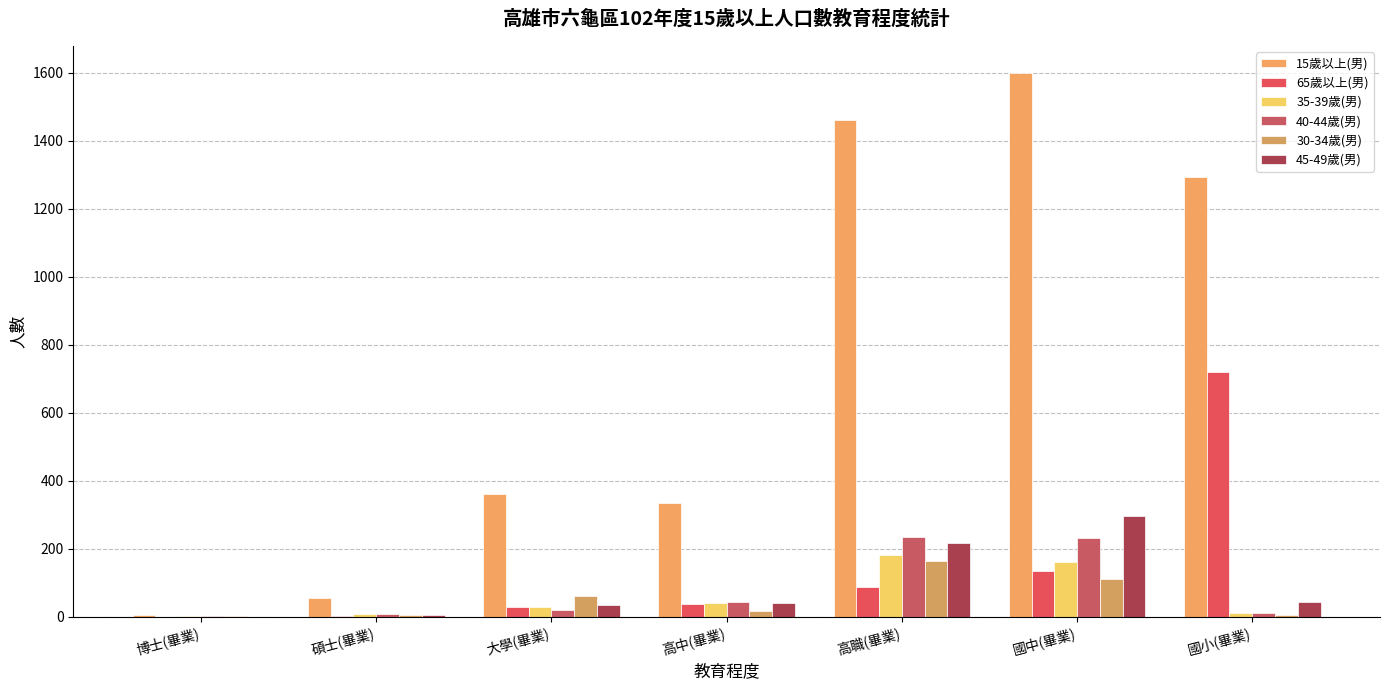

What is the greatest value displayed?

1599